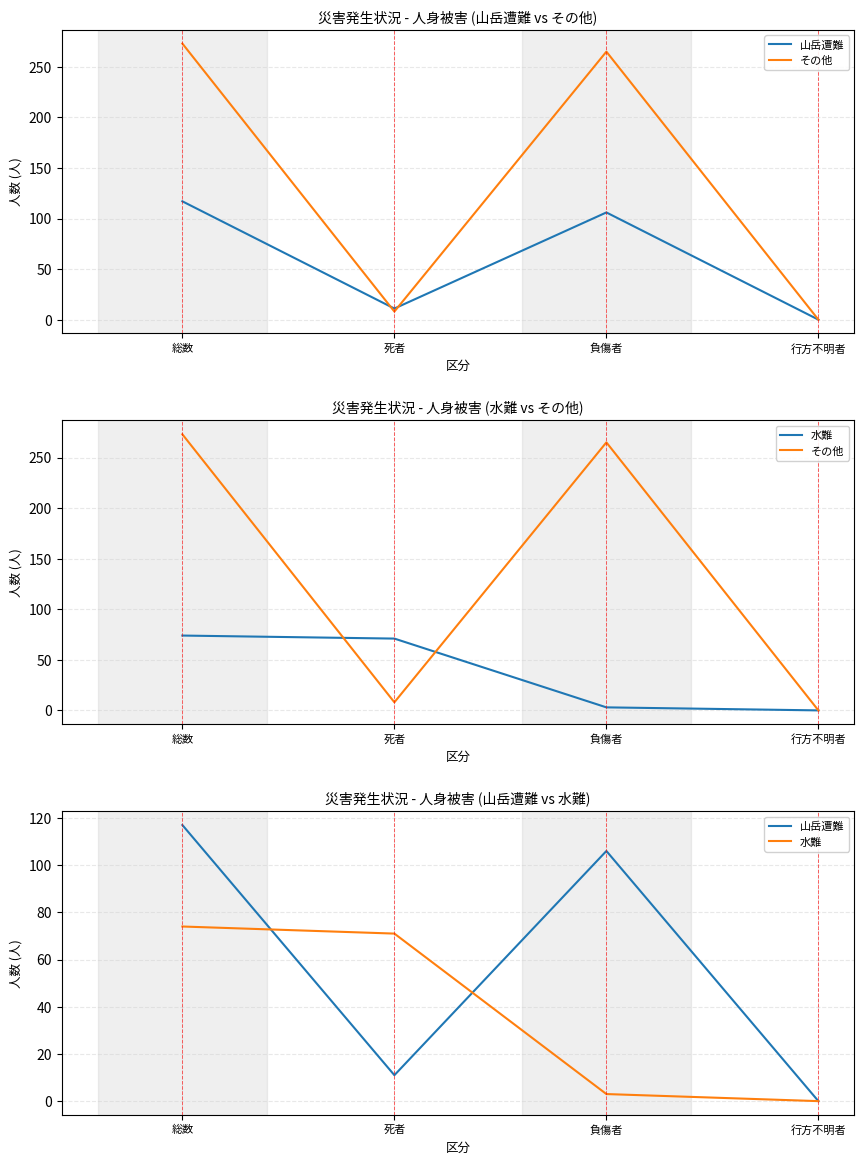

Reading right to left, transcribe all the data shown in this chart.

山岳遭難: 行方不明者=0	負傷者=106	死者=11	総数=117
その他: 行方不明者=0	負傷者=265	死者=8	総数=273
水難: 行方不明者=0	負傷者=3	死者=71	総数=74